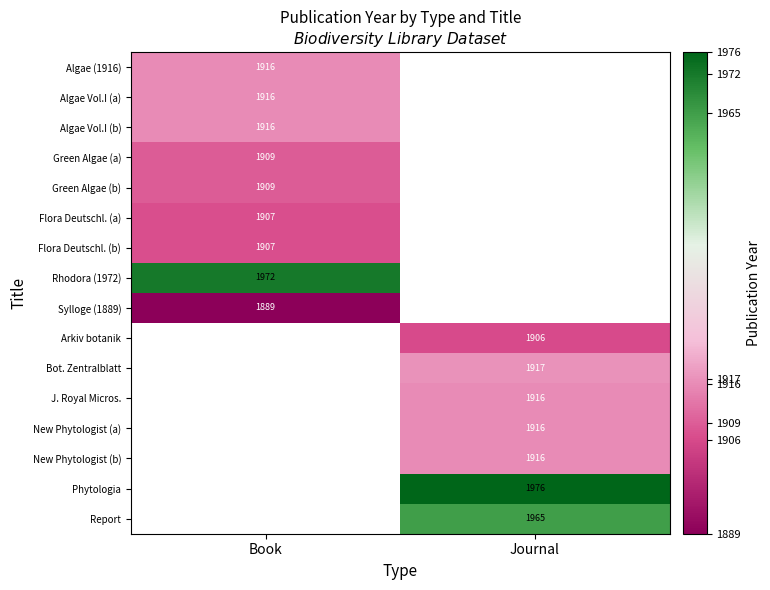

Is the value of Arkiv botanik at Journal greater than the value of J. Royal Micros. at Journal?

No